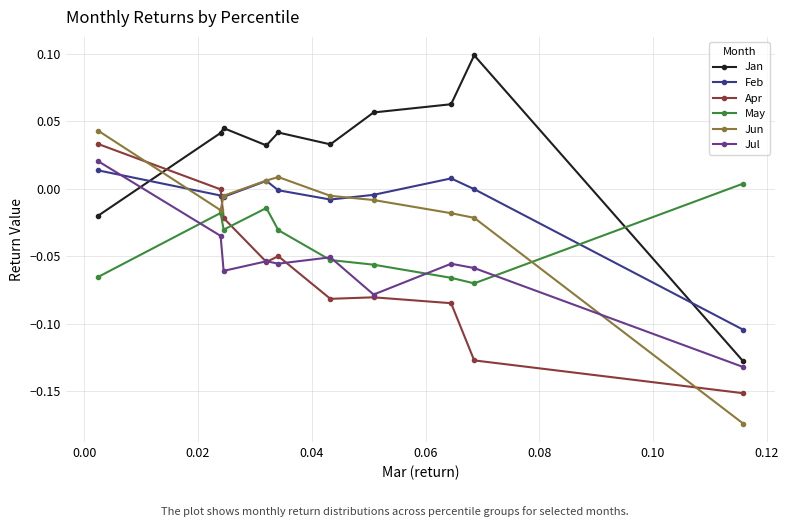

After their last crossing, which series has the higher values: Jan or Apr?

Jan